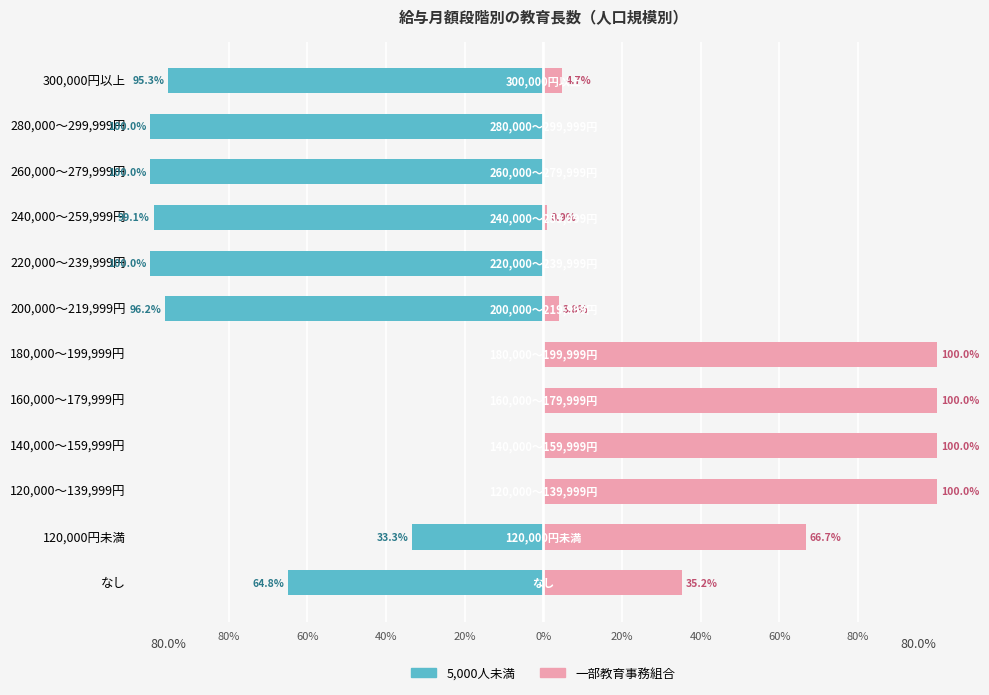

How many data points in 一部教育事務組合 are less than 35?

6